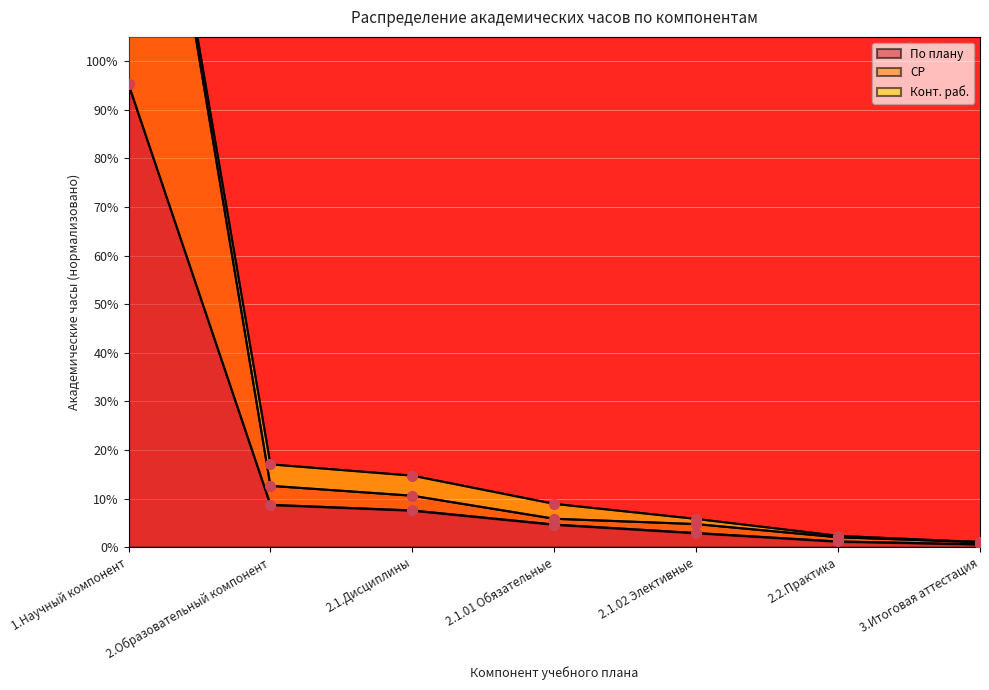

True or false: СР and По плану intersect in this chart.

False